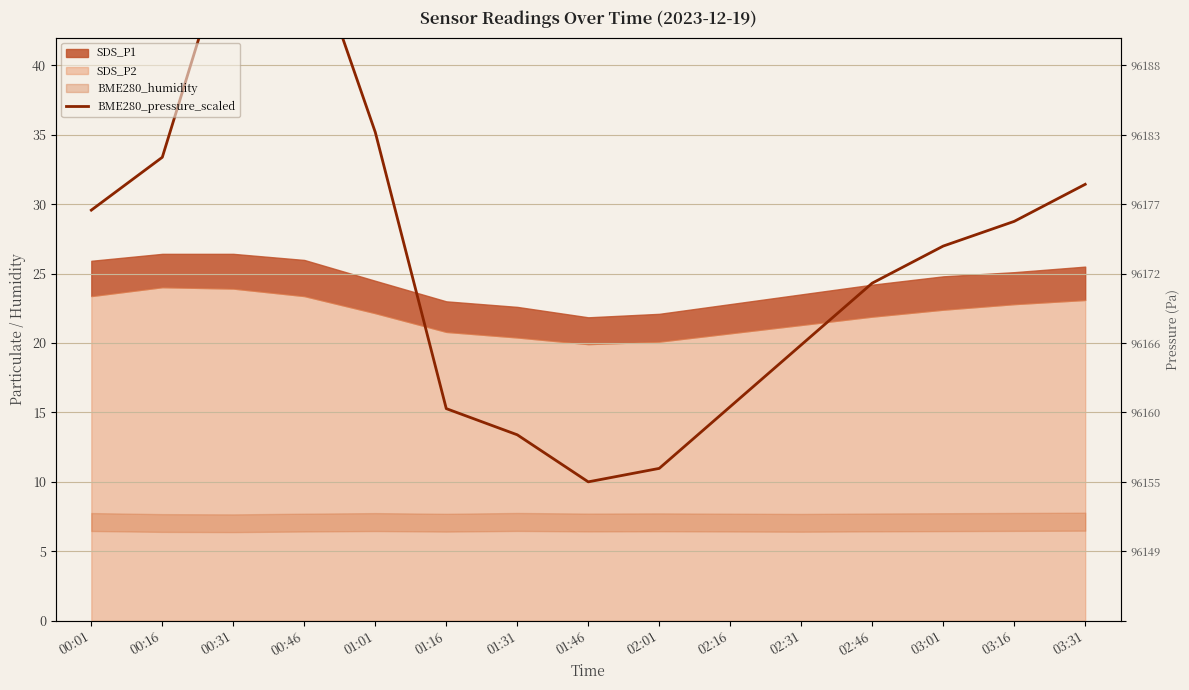

True or false: the data shows 24.3 at 02:46.

True